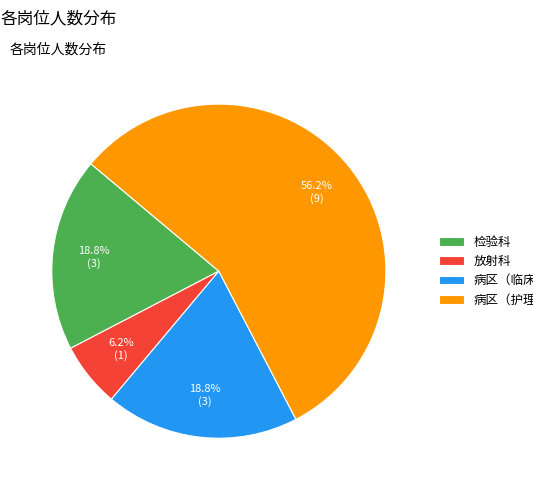

To the nearest percent, what is the difference between the largest and smallest slice percentages?

50%